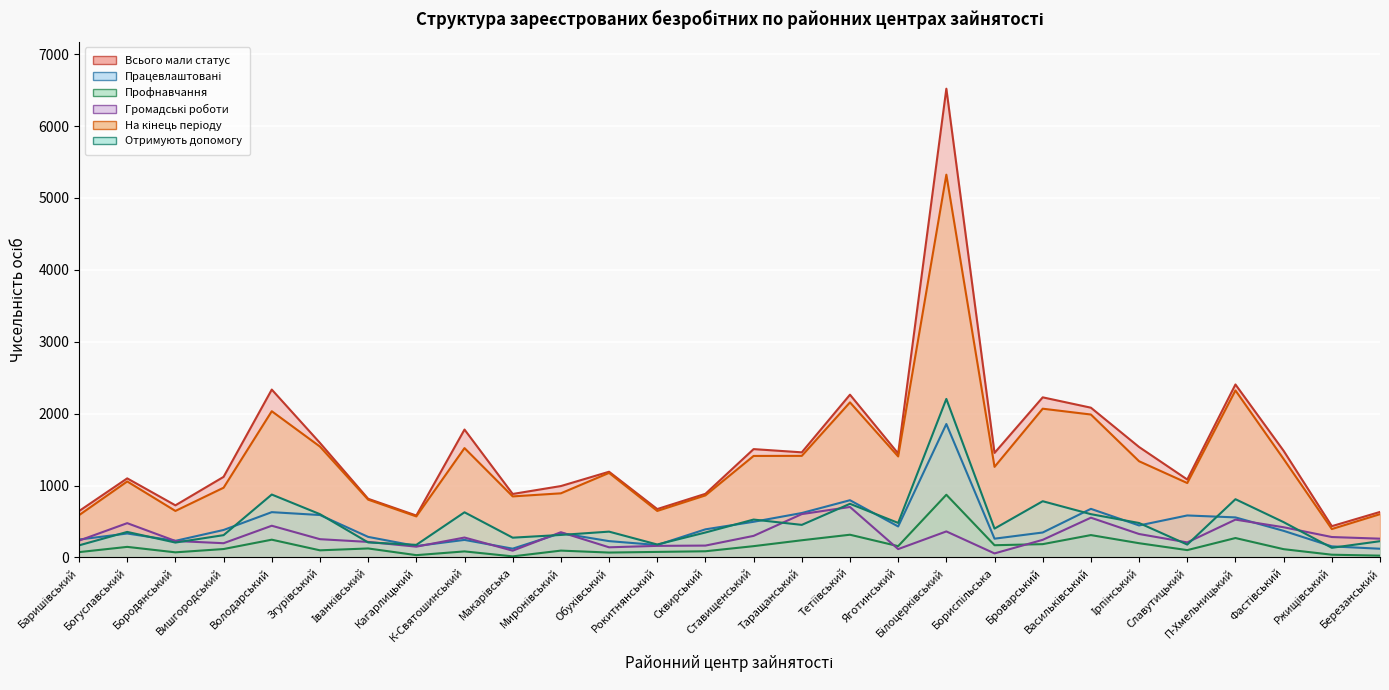

What is the value of the На кінець періоду point at the 21st from the left?

2069